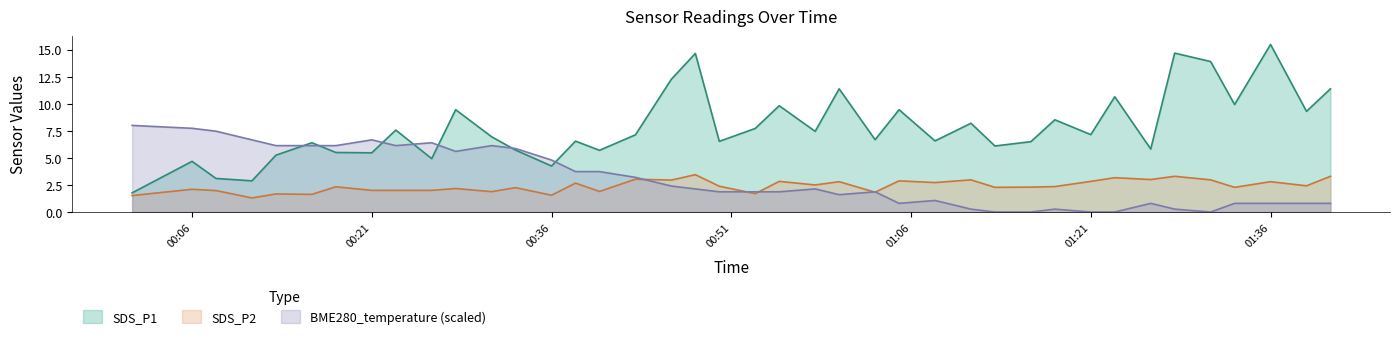

What are all the series names shown in the legend?

SDS_P1, SDS_P2, BME280_temperature (scaled)